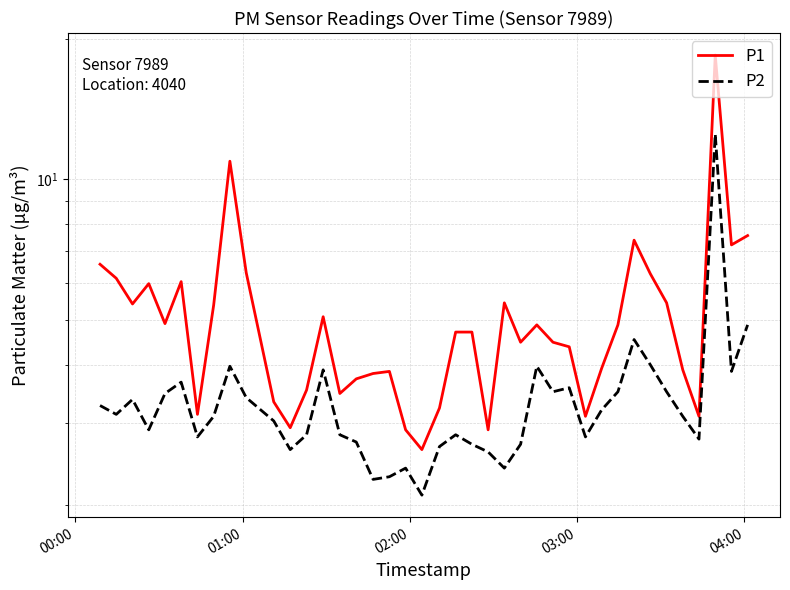

True or false: P1 has a value of 1.4 at 31.

False